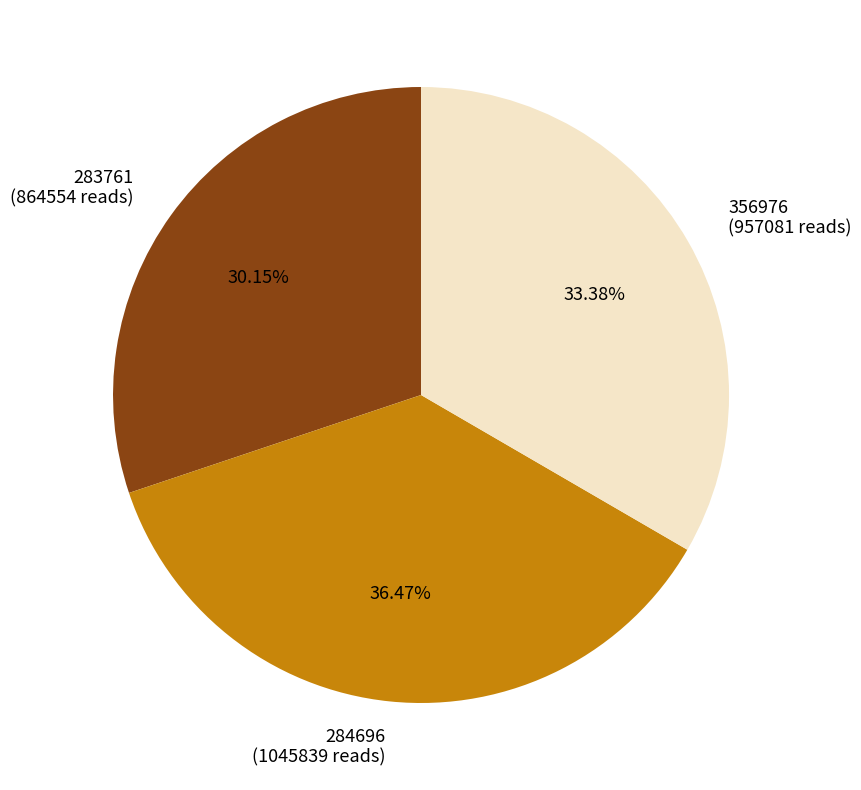

The 283761 slice represents 21% of the pie. True or false?

False